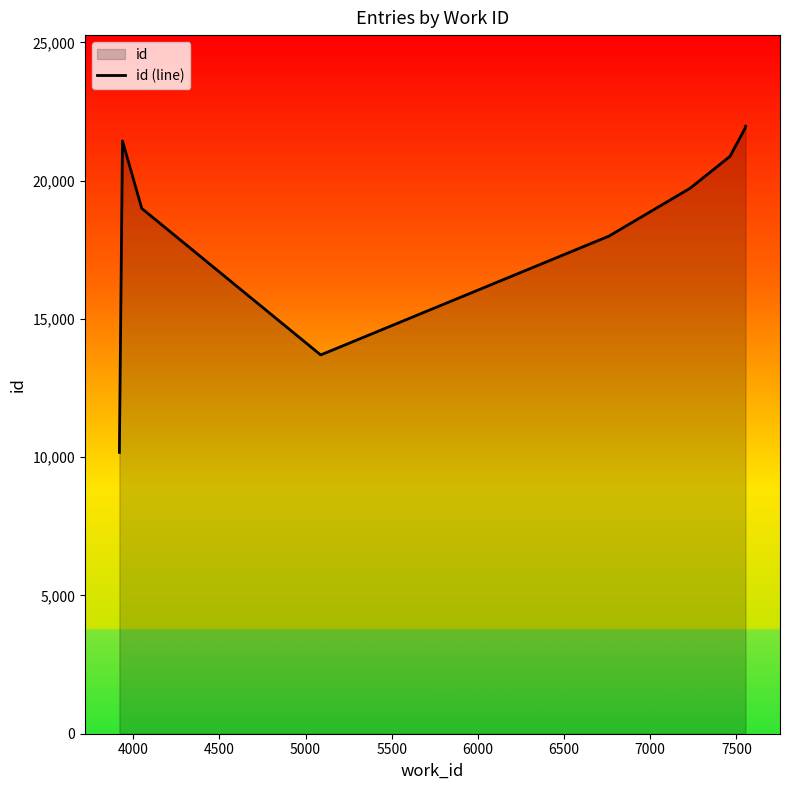

True or false: the data has more than 0 interior local peaks.

True